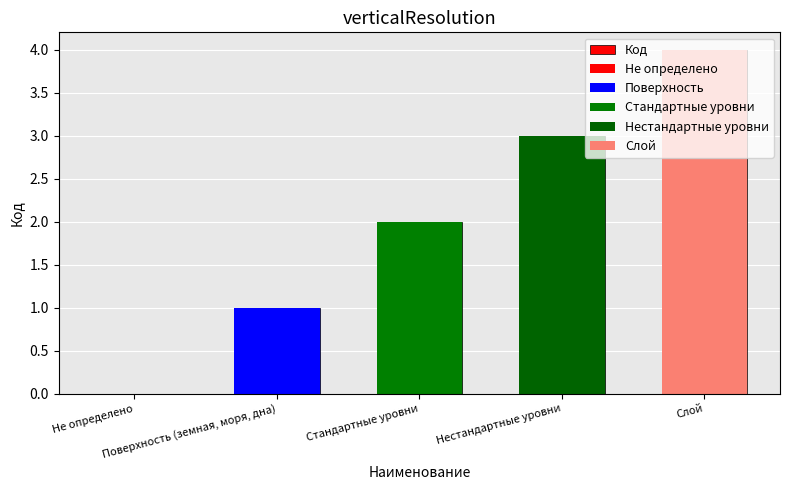

What is the difference between the values at Слой and Стандартные уровни?

2